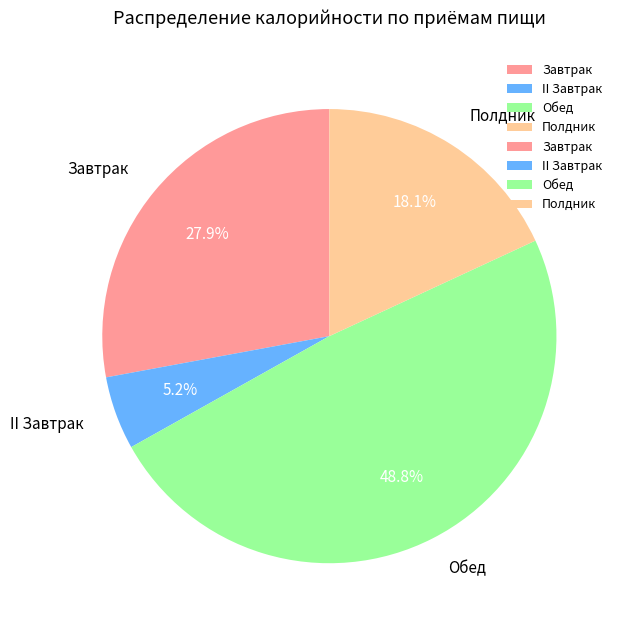

The Завтрак slice represents 38% of the pie. True or false?

False